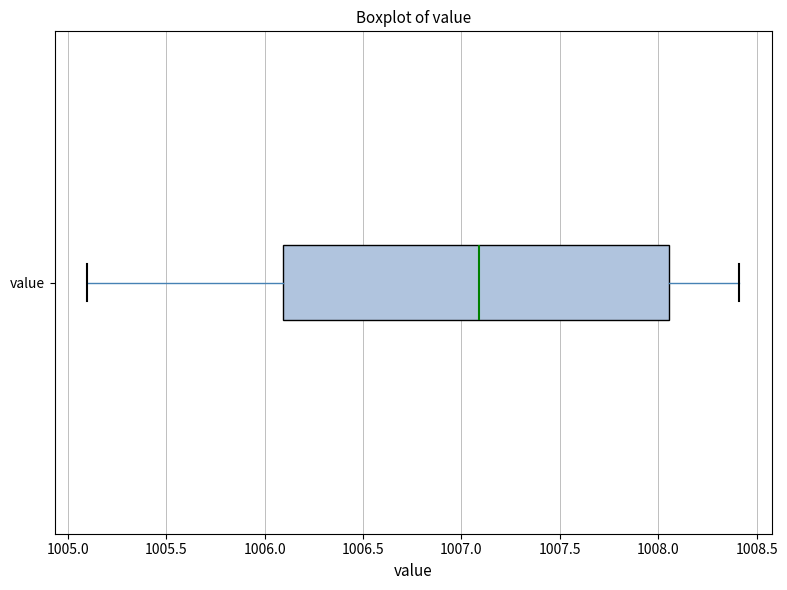

Where does the right whisker of the box for value end on the x-axis? The values are not printed on the chart, so give them approximately, as read against the axis.

1008.40